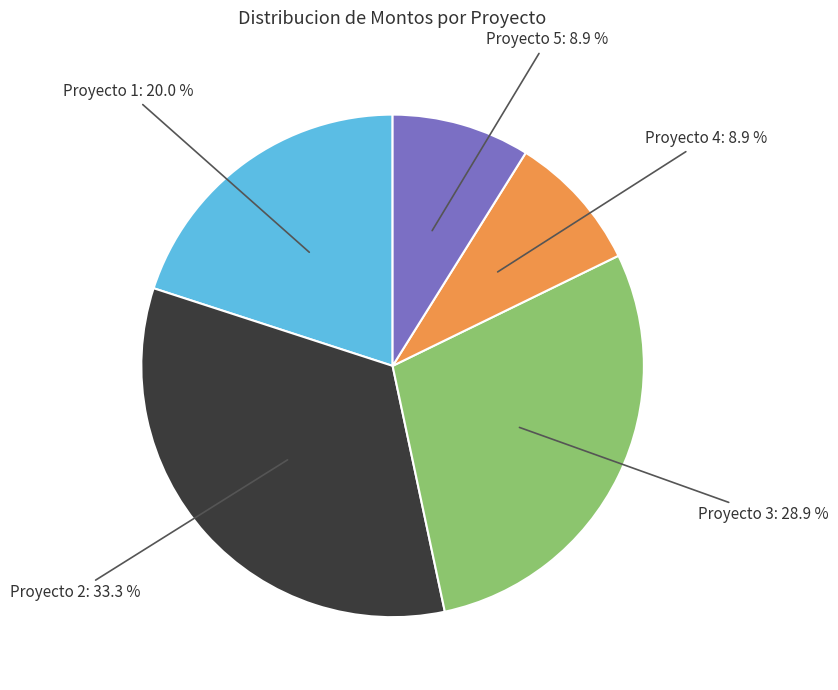

Is there a majority slice in this chart?

No